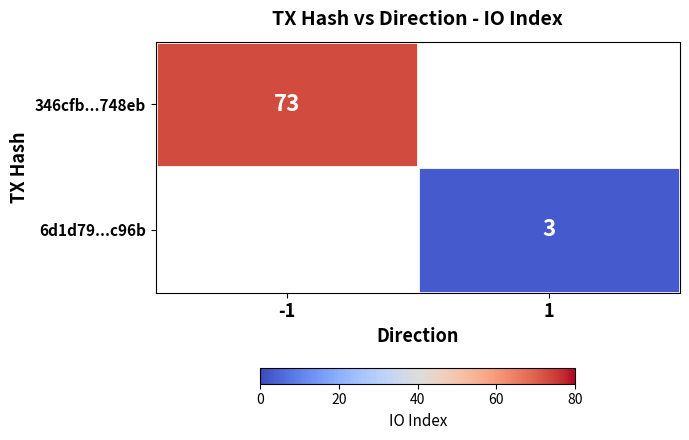

Between 1 and -1, which is larger?

-1